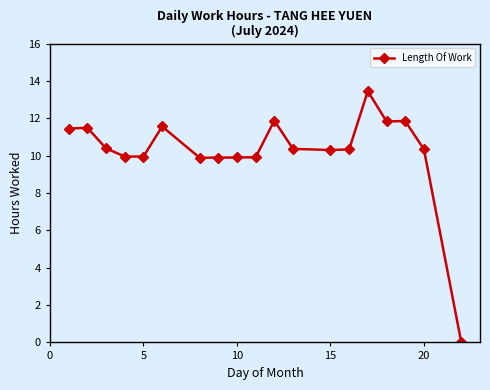

What is the value of the 6th point from the left?

11.6